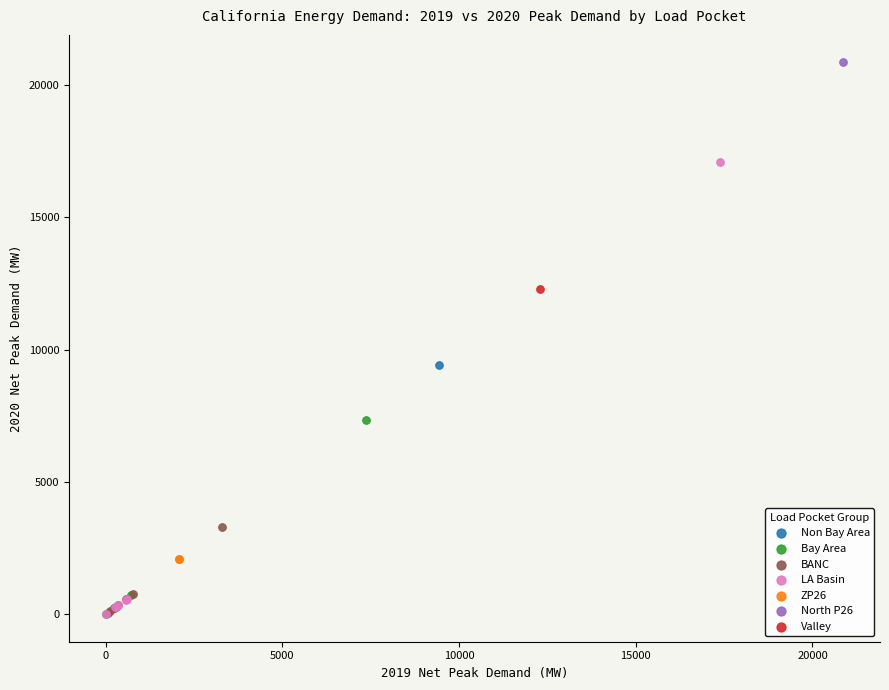

What are all the series names shown in the legend?

Bay Area, ZP26, BANC, LA Basin, Non Bay Area, Valley, North P26